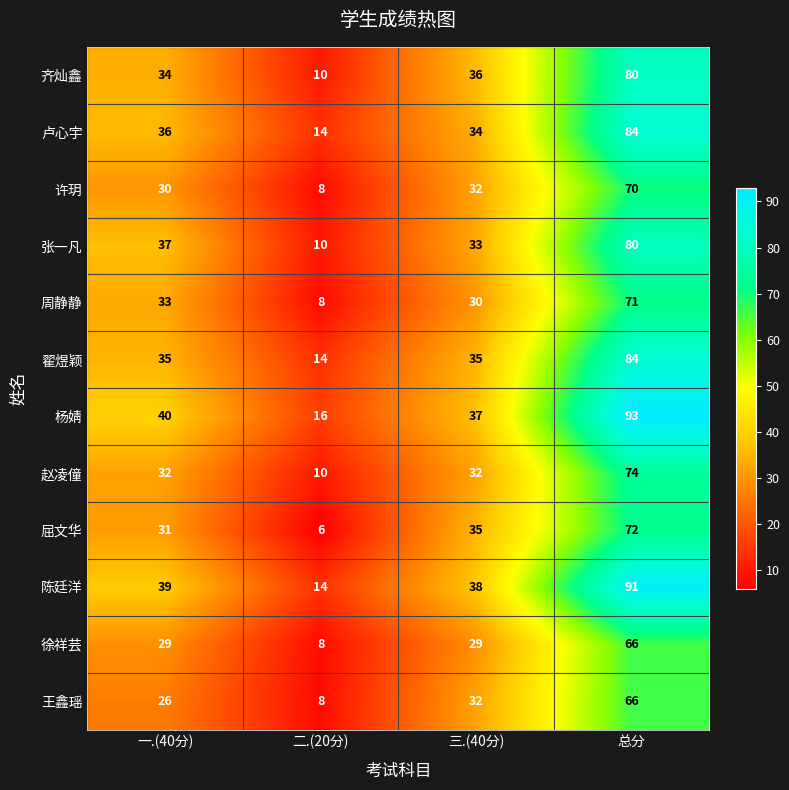

How many distinct data groups are displayed?

12